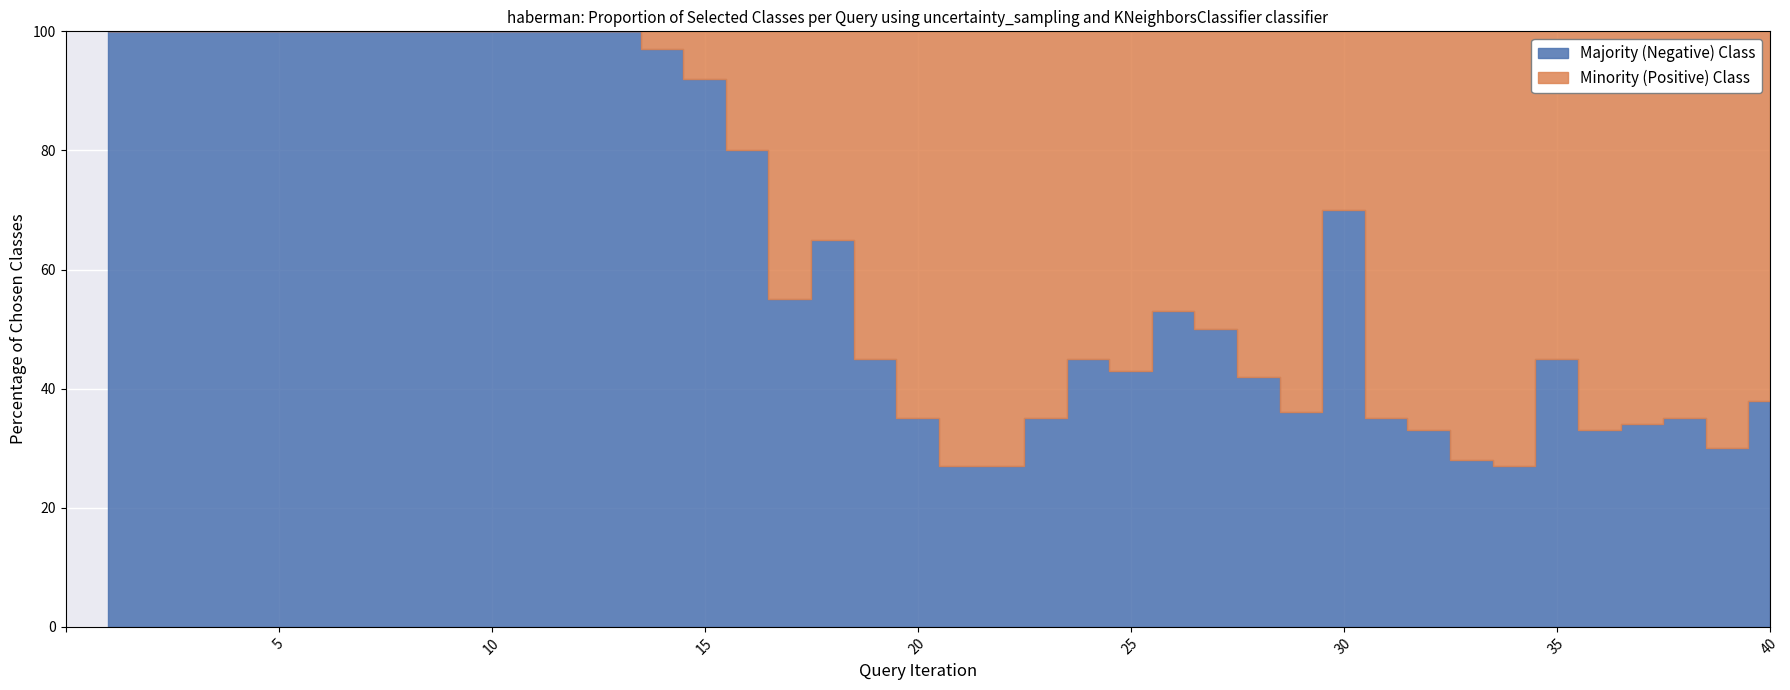

True or false: Minority (Positive) Class has more than 2 points higher than both neighbors.

True